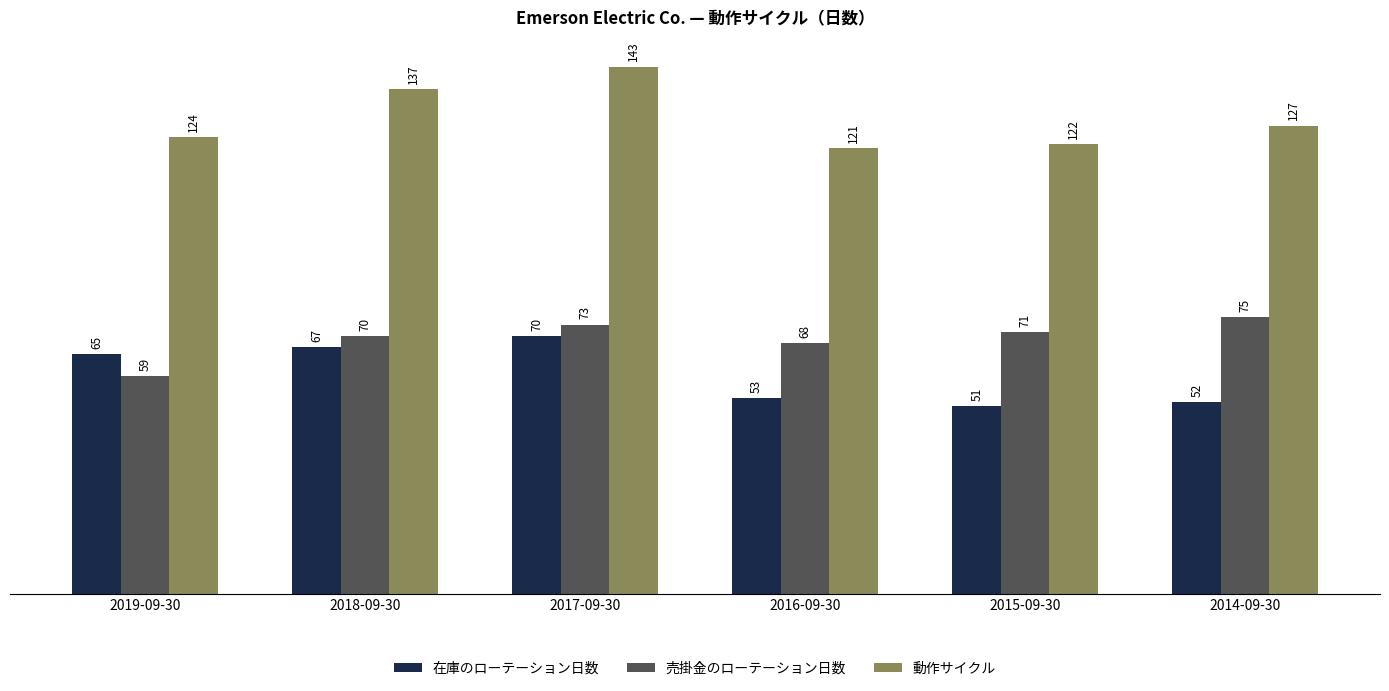

What is the label of the 2nd bar from the right?

2015-09-30